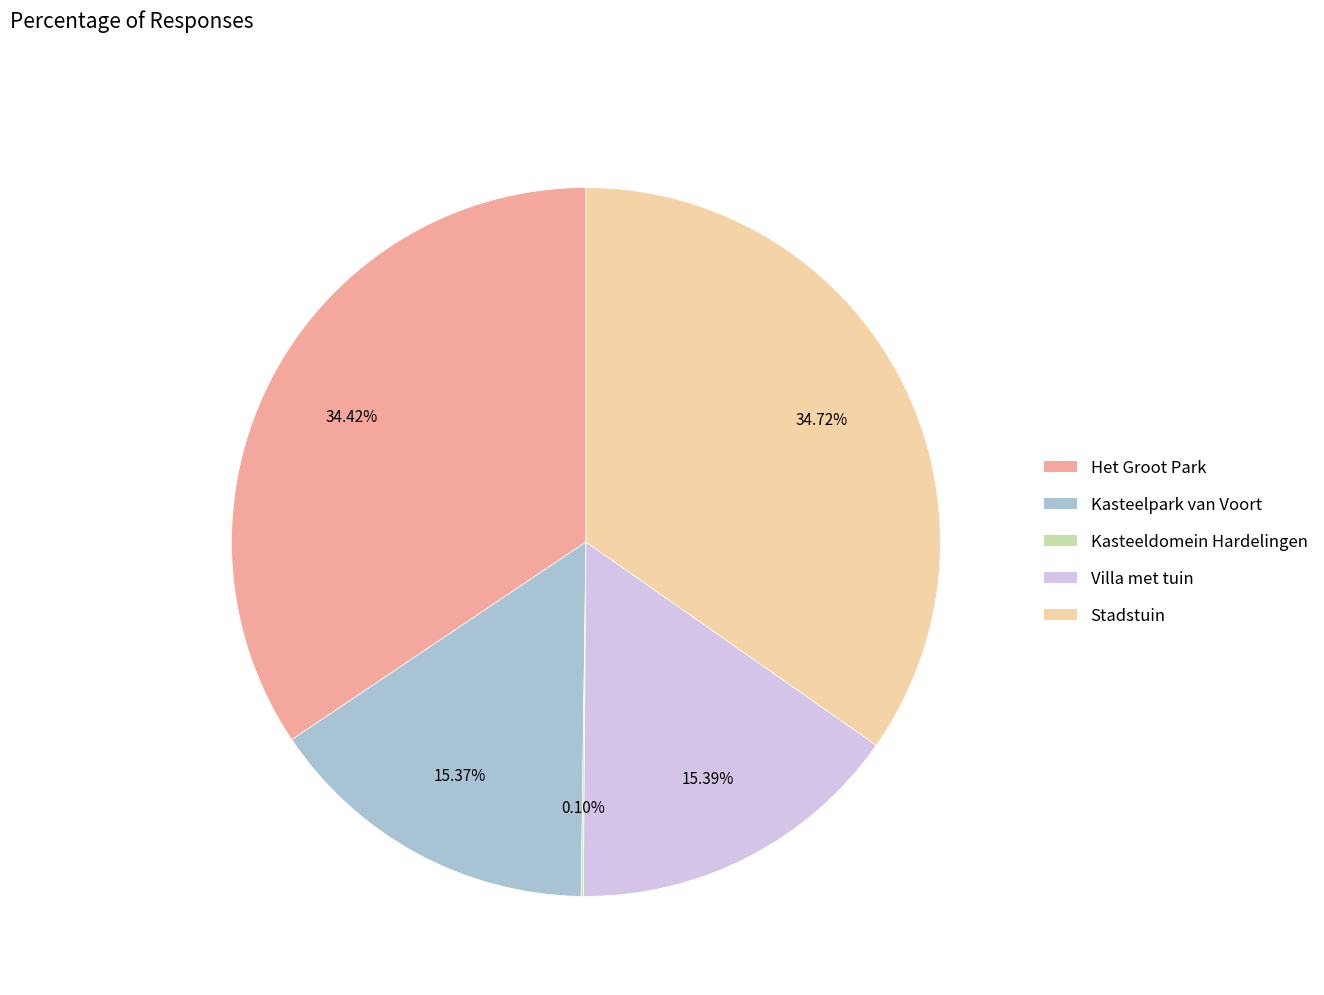

Is there a majority slice in this chart?

No